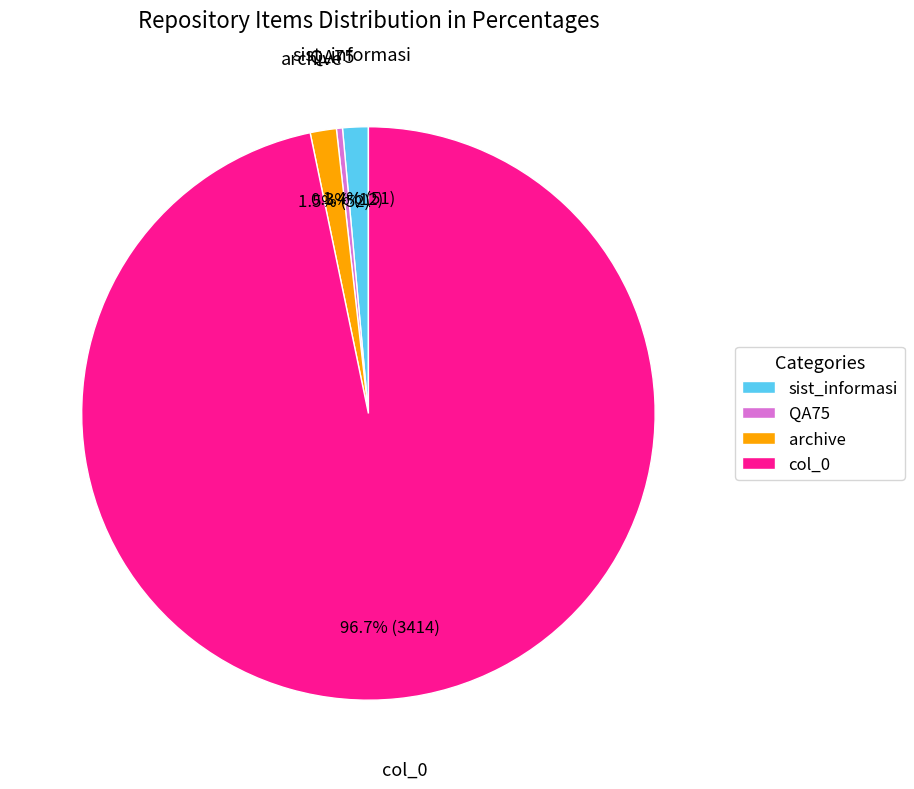

Which slice represents more than half of the pie?

col_0